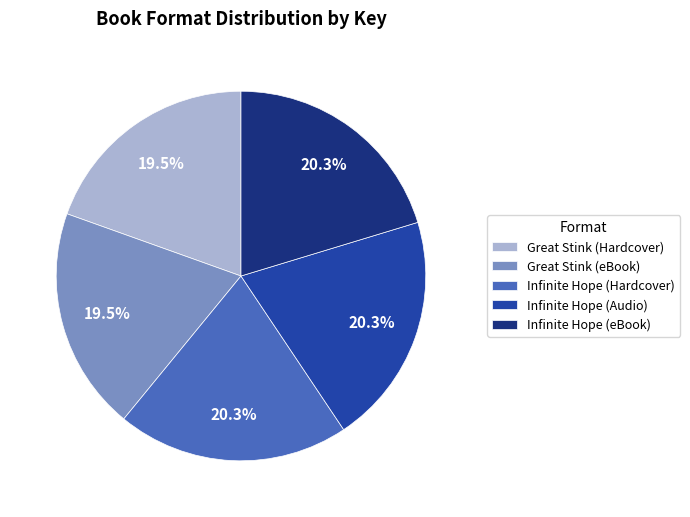

To the nearest percent, what is the combined percentage of Infinite Hope (Audio) and Infinite Hope (eBook)?

41%